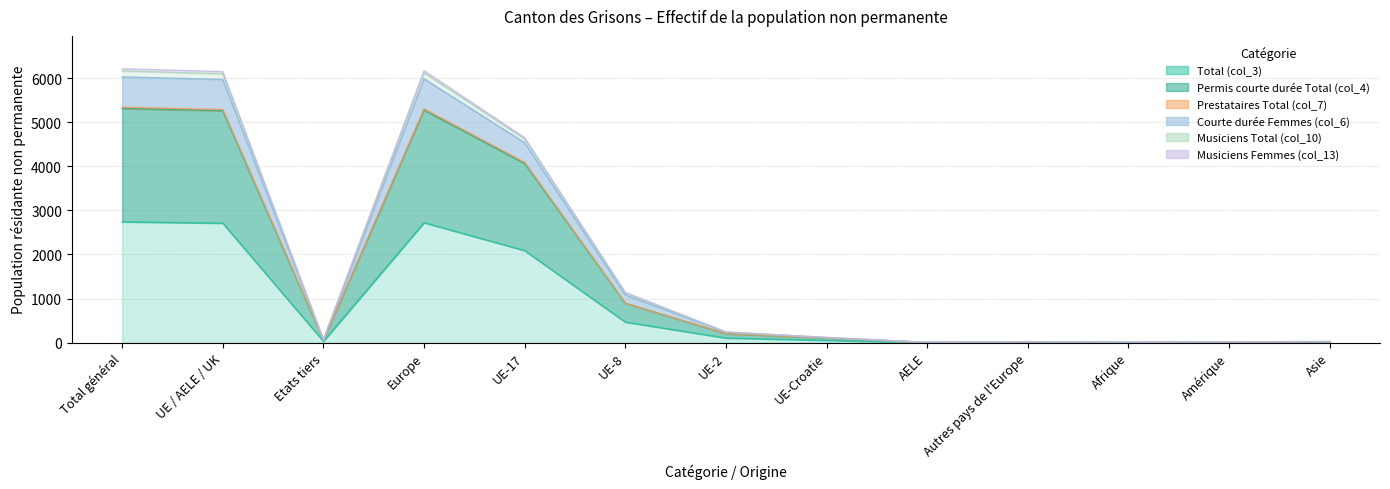

What is the total value across all series at Afrique?

11